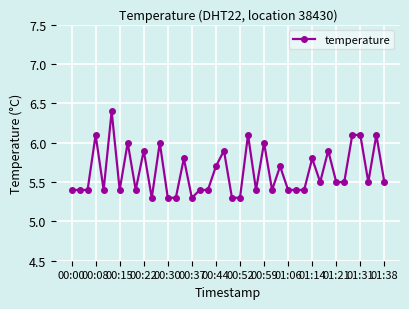

What is the value of the 32nd point from the left?

5.5